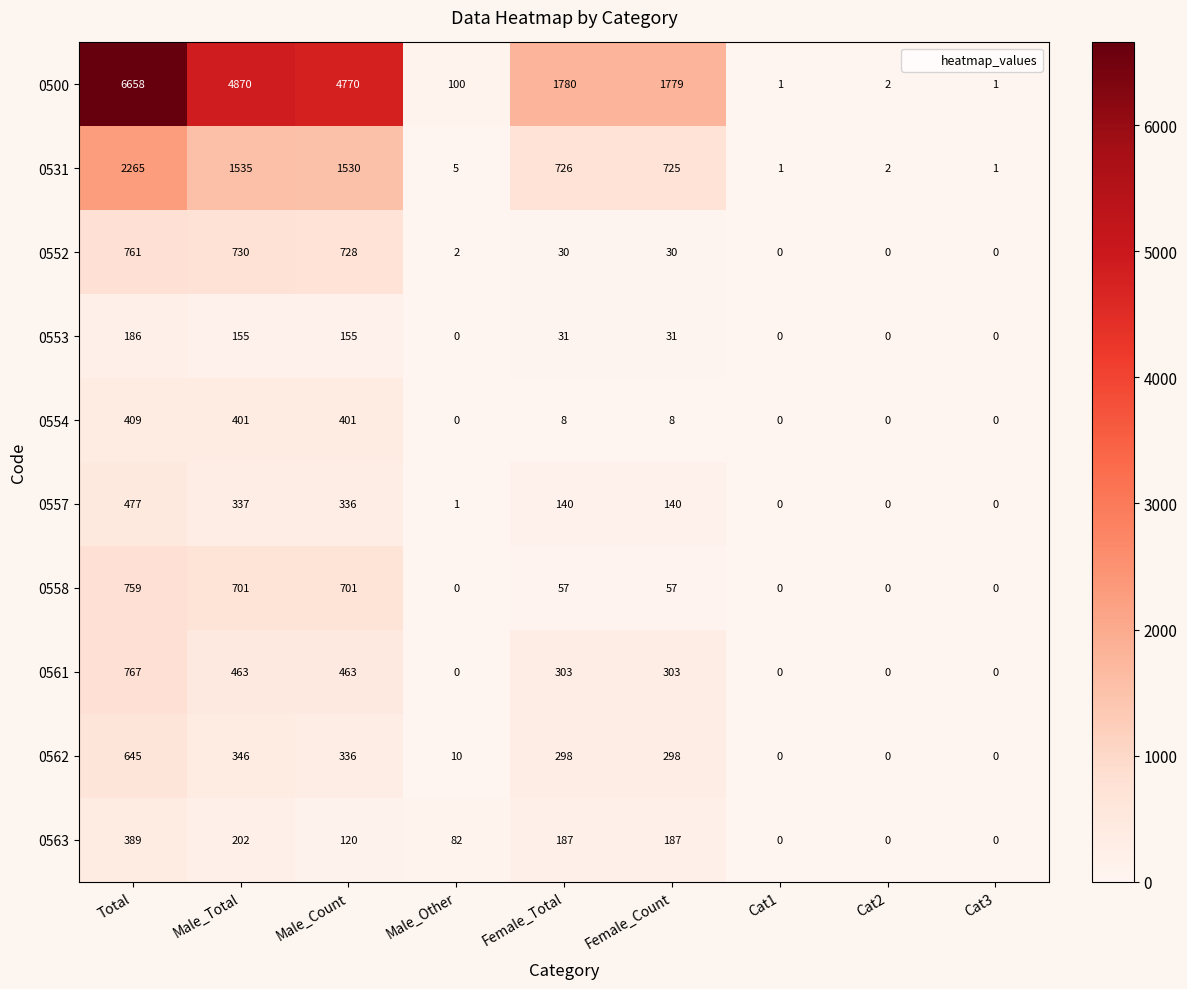

Which series has the largest range (max minus min)?

0500